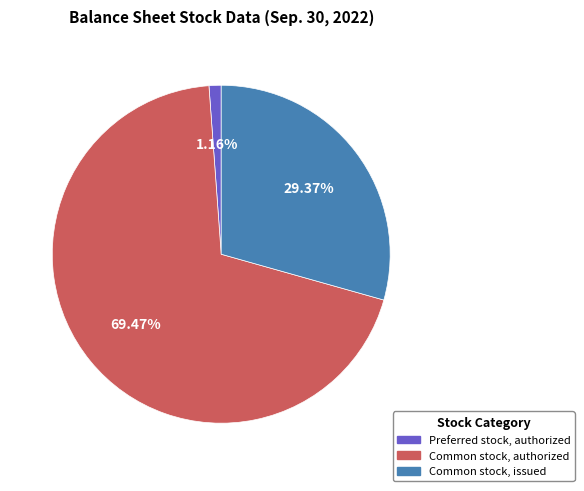

Does Preferred stock, authorized account for over 50% of the chart?

No